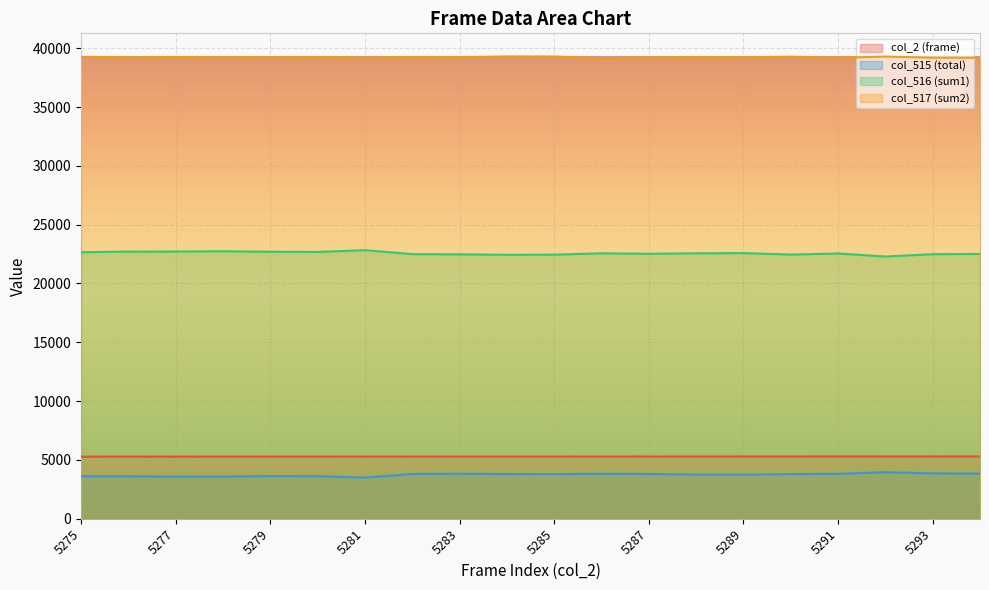

What is the value of the col_517 (sum2) point at the 11th from the left?

39296